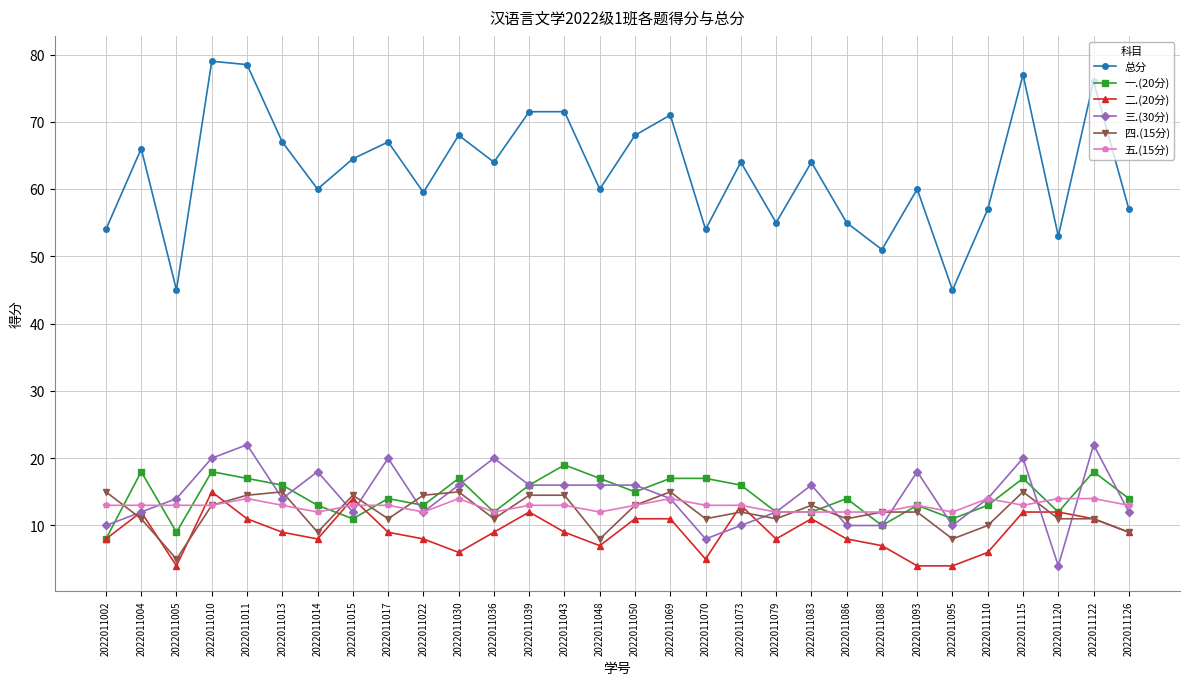

How many data points does each series have?

30